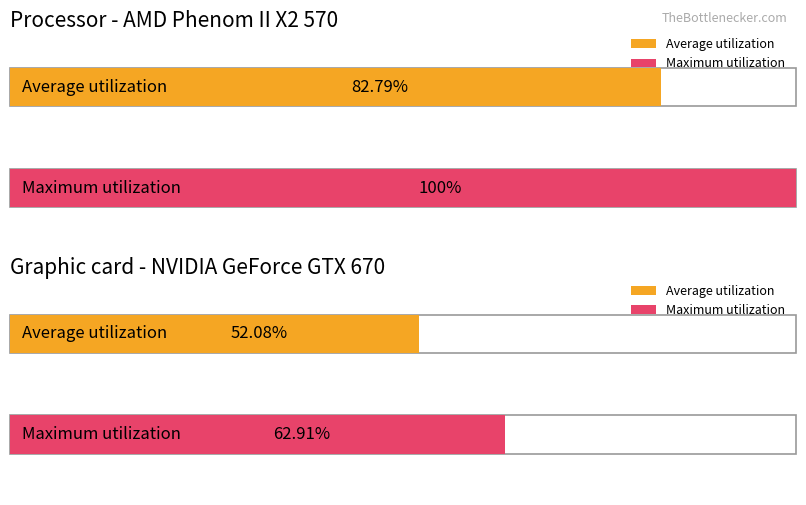

The value of Average utilization at 13 is 8.0. True or false?

False